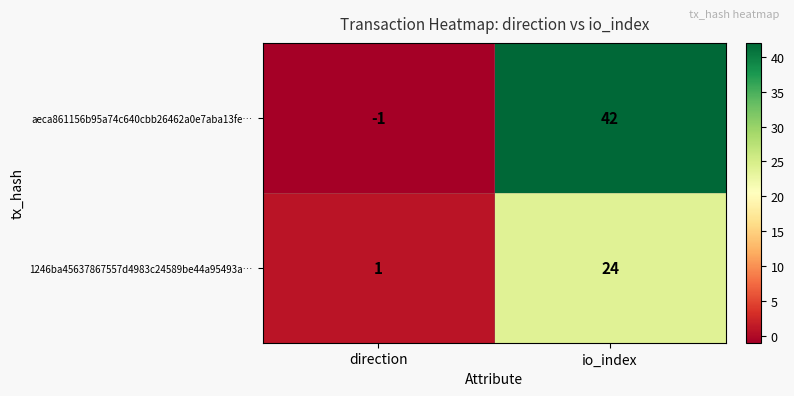

How many data points does each series have?

2